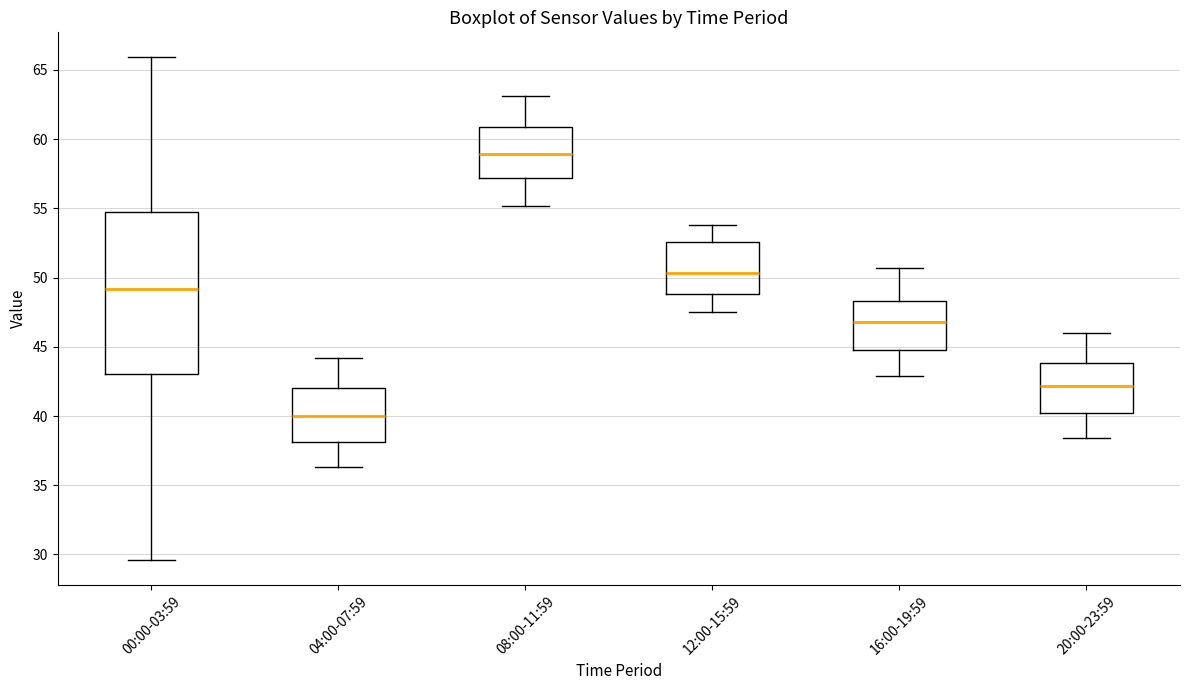

Which box's median line is the highest?

08:00-11:59